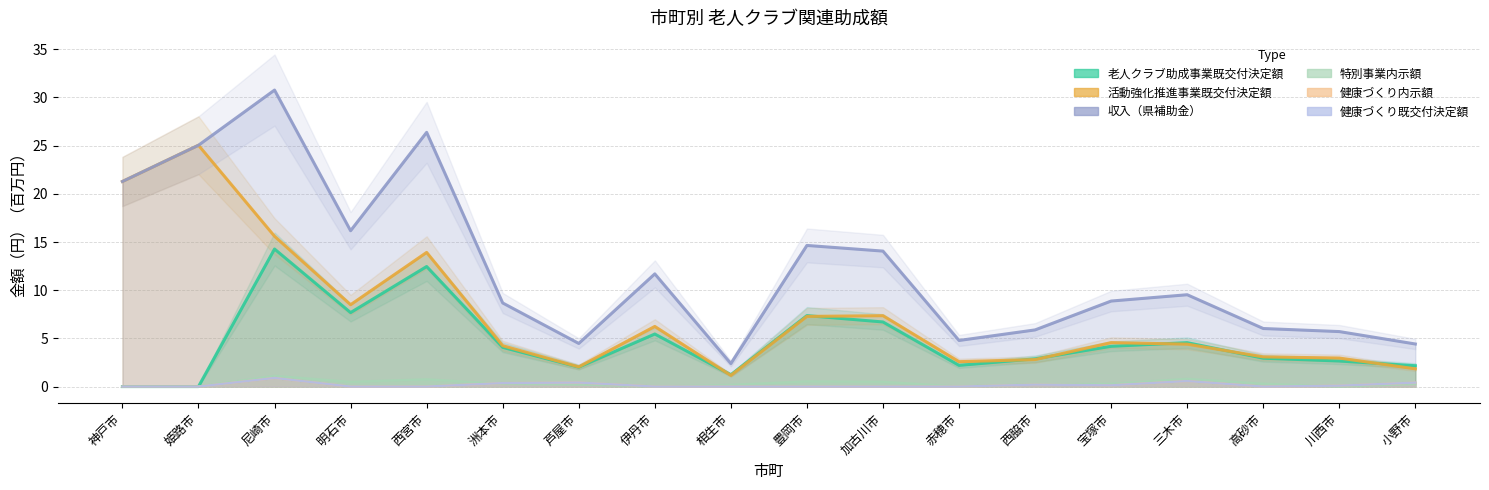

Which series changed the most between 神戸市 and 川西市?

活動強化推進事業既交付決定額